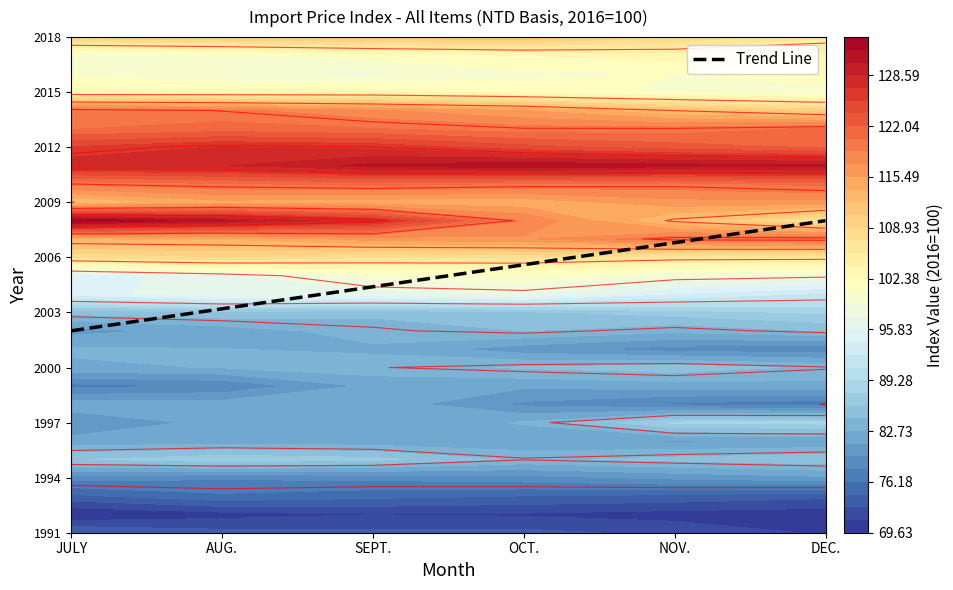

At which category does the chart reach its peak across all series?

DEC.